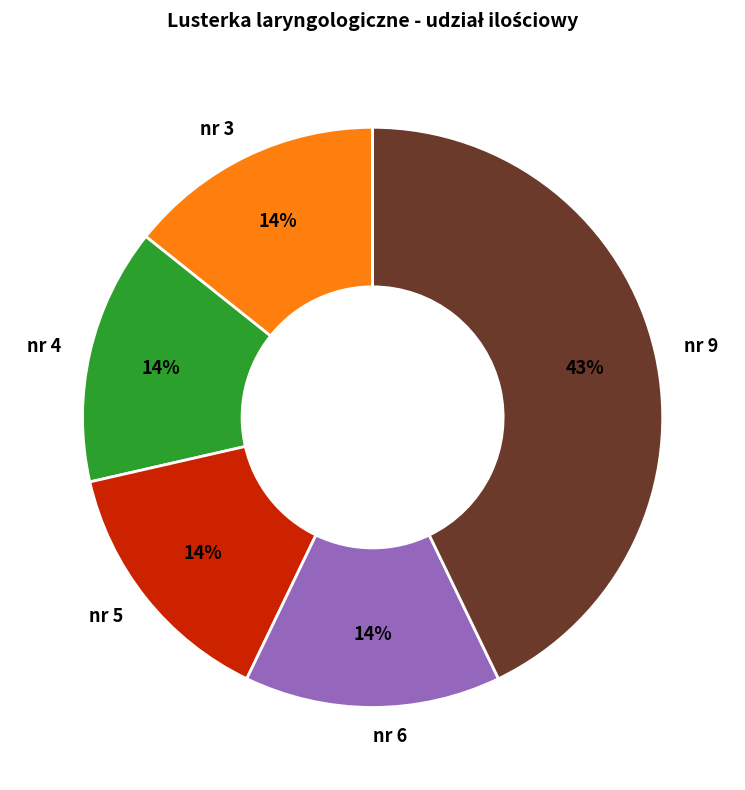

How many segments does this pie chart have?

5